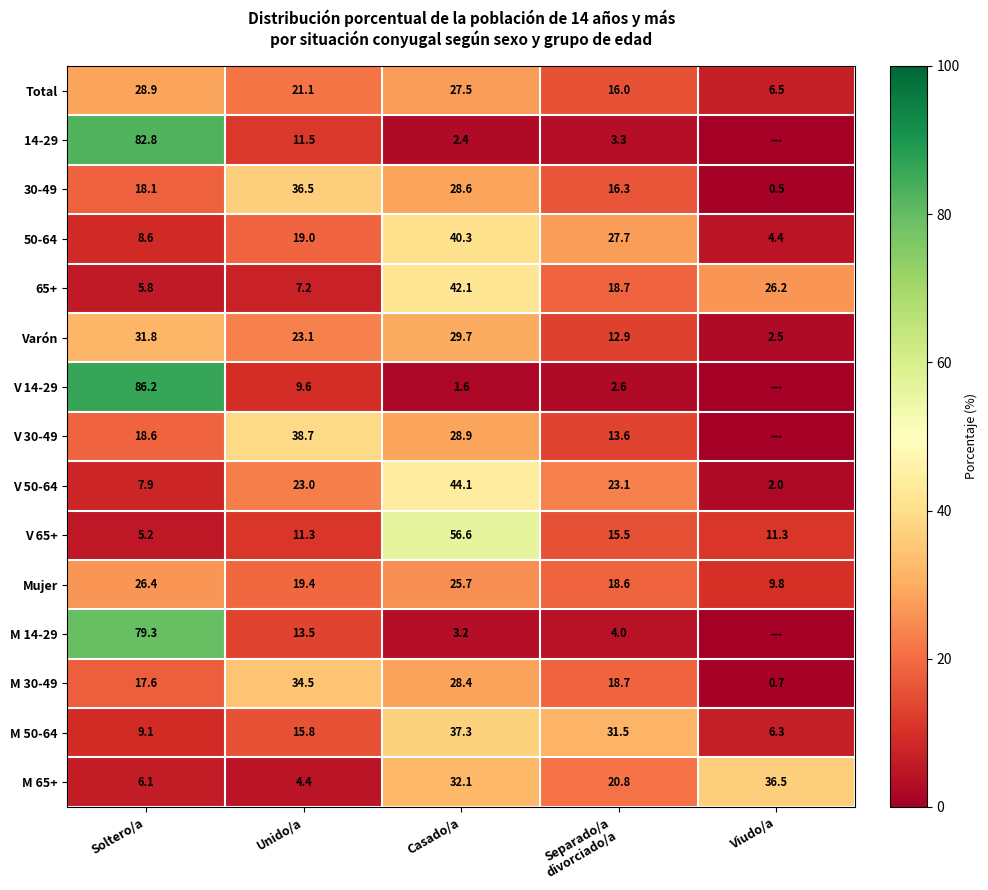

True or false: M 50-64 has a value of 6.3 at Viudo/a.

True